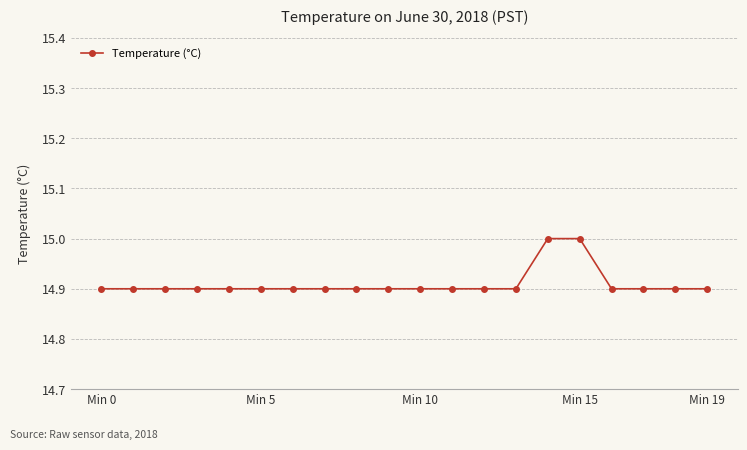

What is the minimum value shown in the chart?

14.9